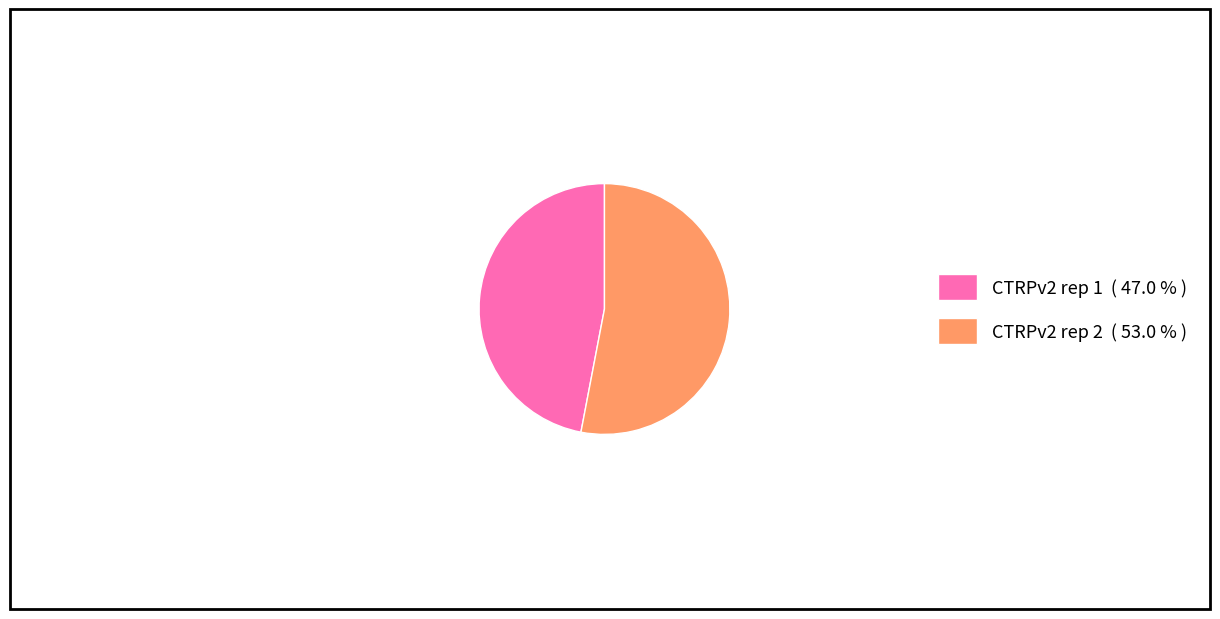

Rank the categories by value from highest to lowest.

CTRPv2 rep 2, CTRPv2 rep 1